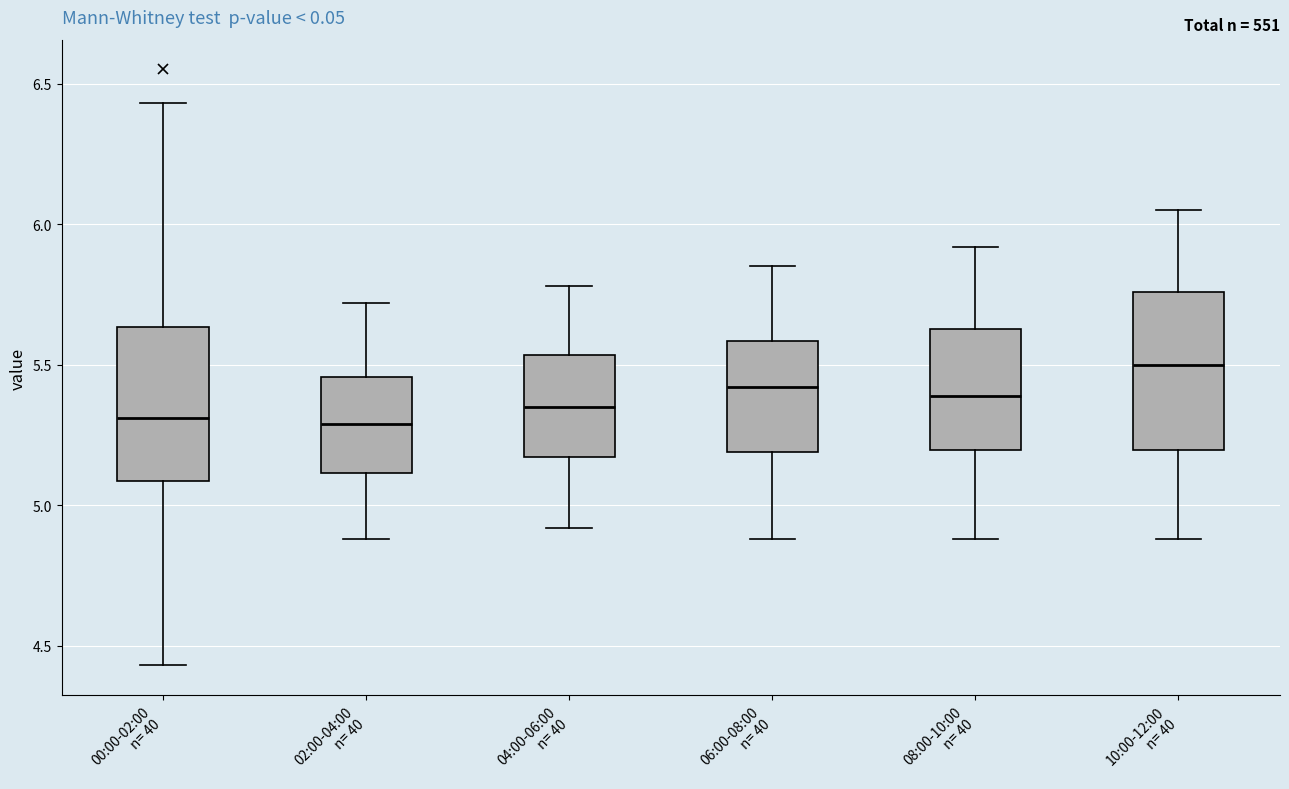

Where does the median line of the box for 04:00-06:00 n= 40 sit on the y-axis? The values are not printed on the chart, so give them approximately, as read against the axis.

5.35